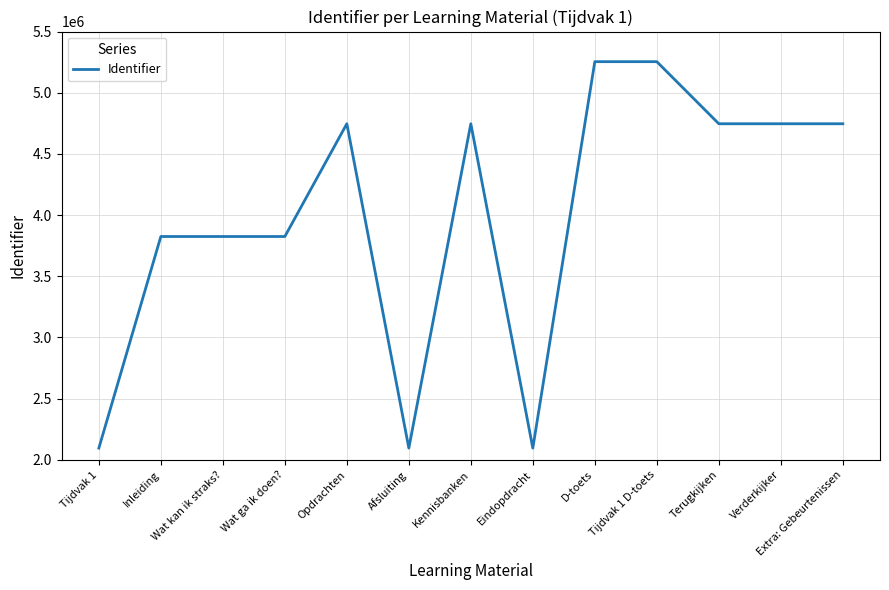

How many lines are shown in the chart?

1